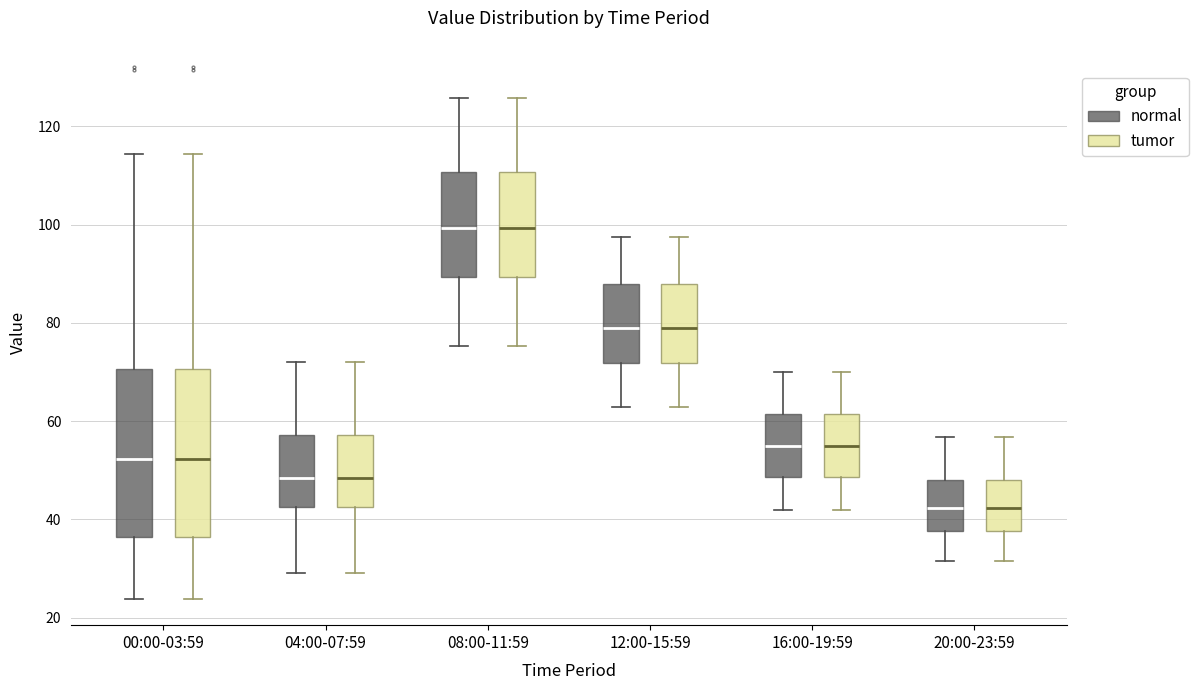

Reading left to right, read every box against the y-axis: the position of its median line, the range the box covers, and the ends of its whiskers. The values are not printed on the chart, so give them approximately, as read against the axis.

00:00-03:59 (normal): median 52, box 36 to 70, whiskers 24 to 114
00:00-03:59 (tumor): median 52, box 36 to 70, whiskers 24 to 114
04:00-07:59 (normal): median 48, box 42 to 58, whiskers 30 to 72
04:00-07:59 (tumor): median 48, box 42 to 58, whiskers 30 to 72
08:00-11:59 (normal): median 100, box 90 to 110, whiskers 76 to 126
08:00-11:59 (tumor): median 100, box 90 to 110, whiskers 76 to 126
12:00-15:59 (normal): median 80, box 72 to 88, whiskers 62 to 98
12:00-15:59 (tumor): median 80, box 72 to 88, whiskers 62 to 98
16:00-19:59 (normal): median 54, box 48 to 62, whiskers 42 to 70
16:00-19:59 (tumor): median 54, box 48 to 62, whiskers 42 to 70
20:00-23:59 (normal): median 42, box 38 to 48, whiskers 32 to 56
20:00-23:59 (tumor): median 42, box 38 to 48, whiskers 32 to 56